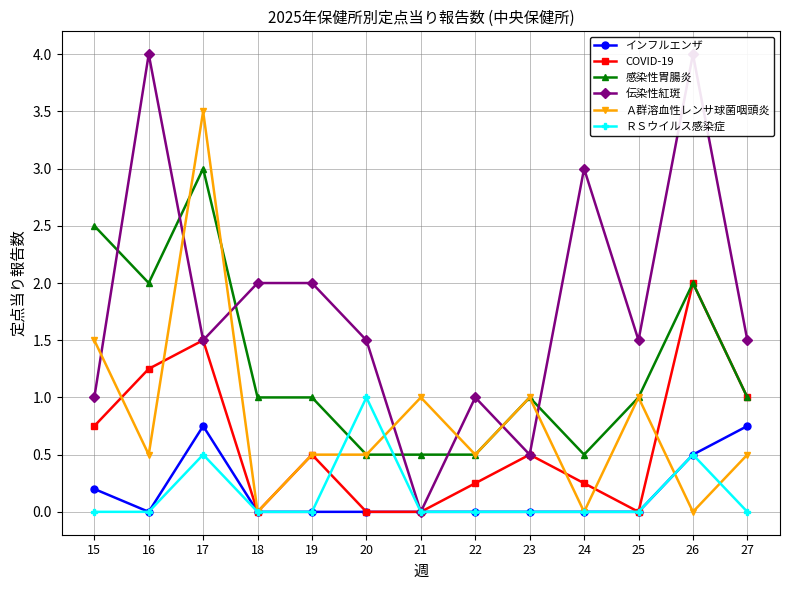

The インフルエンザ series shows 0.5 at 24. True or false?

False